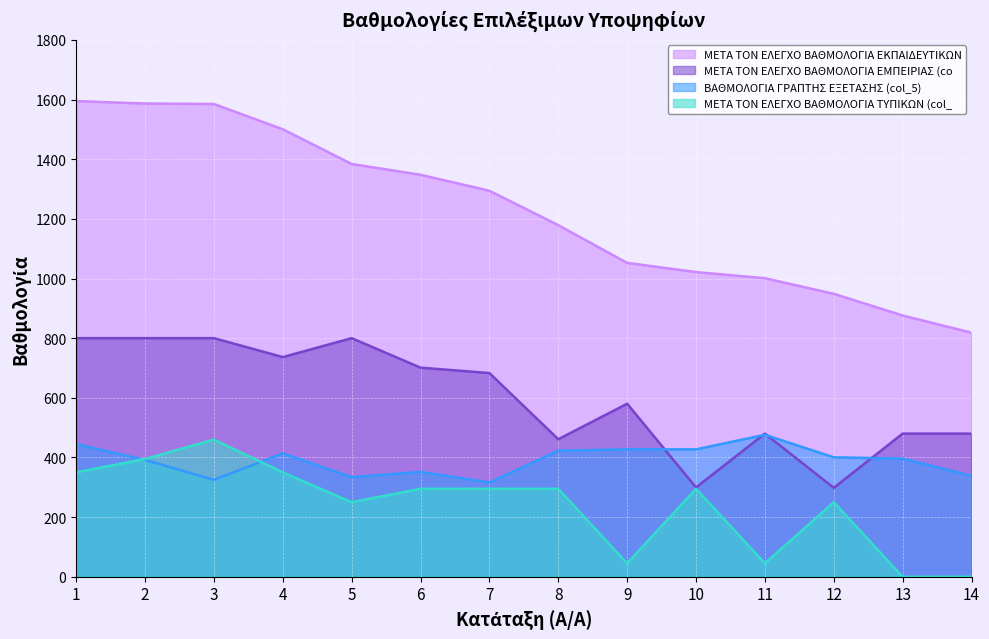

How many lines are shown in the chart?

4